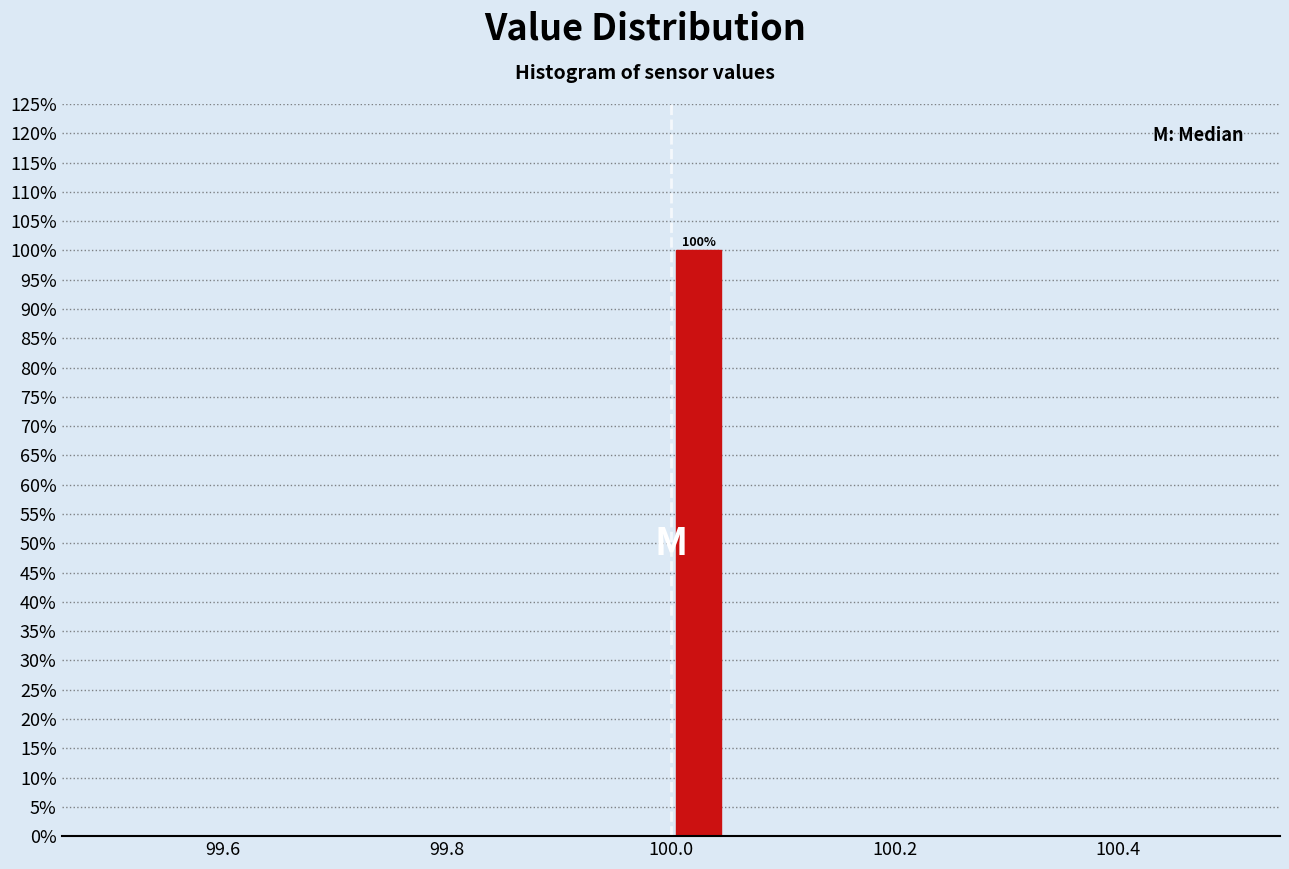

Read against the x-axis, roughly where is the centre of the tallest bar?

100.02